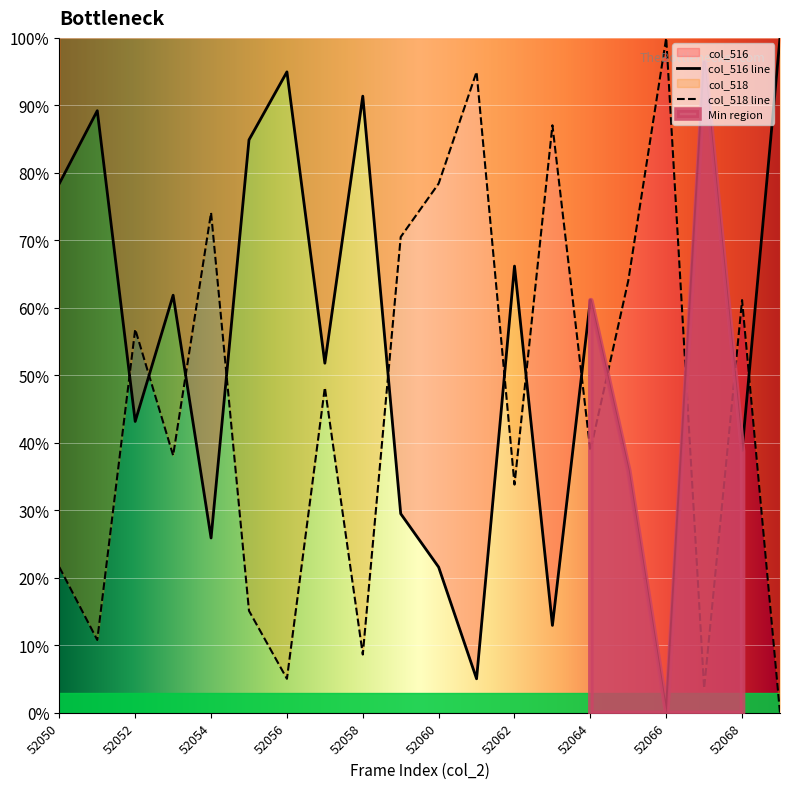

At which category is the sum across all series the highest?

52050